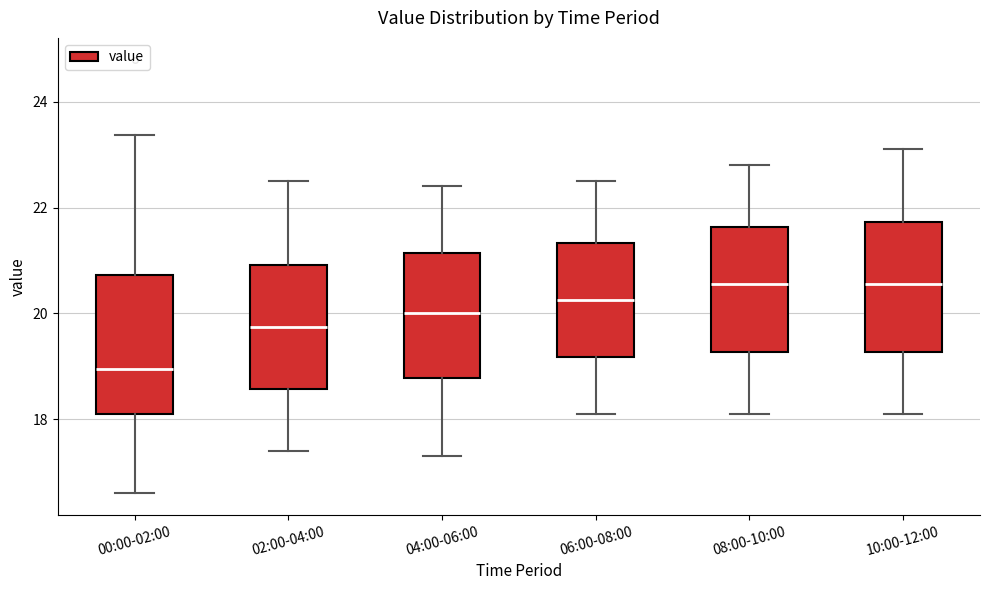

Where does the upper whisker of the box for 08:00-10:00 end on the y-axis? The values are not printed on the chart, so give them approximately, as read against the axis.

22.8